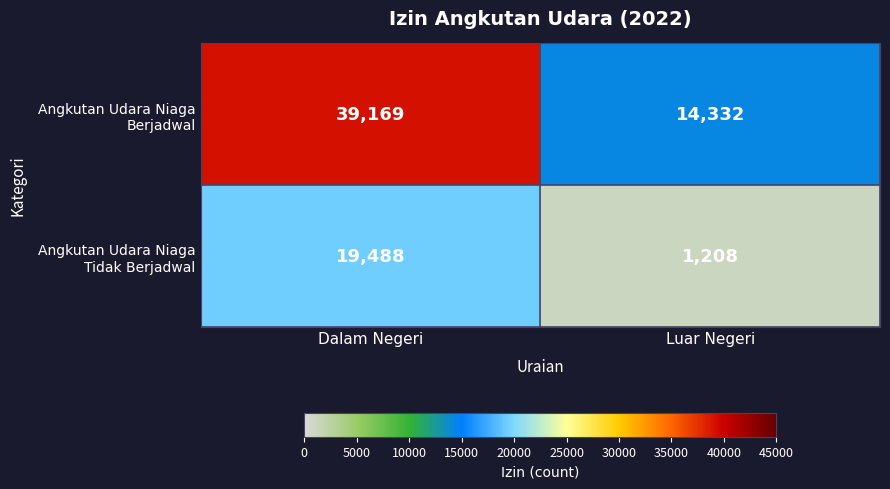

Which category has the highest value across all series?

Dalam Negeri